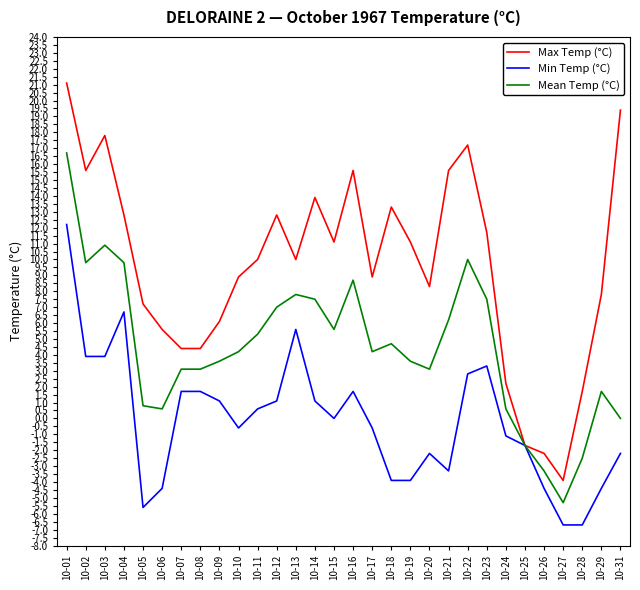

What is the difference between the highest and lowest values at 10-17?

9.5